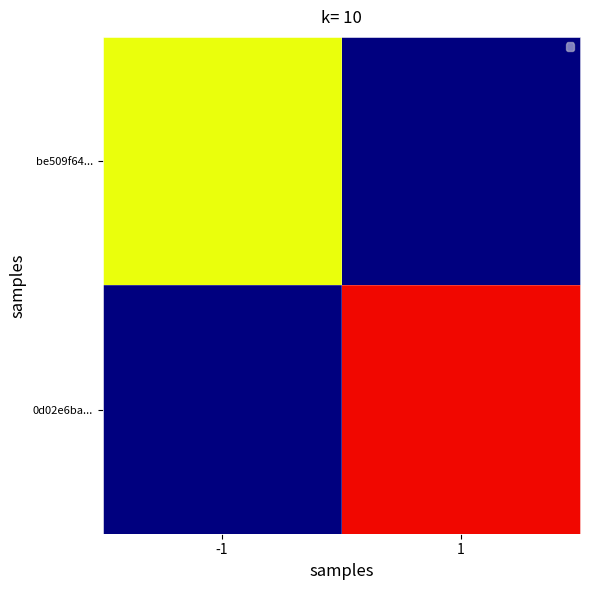

List the series in order of their overall mean, lowest first.

be509f64..., 0d02e6ba...